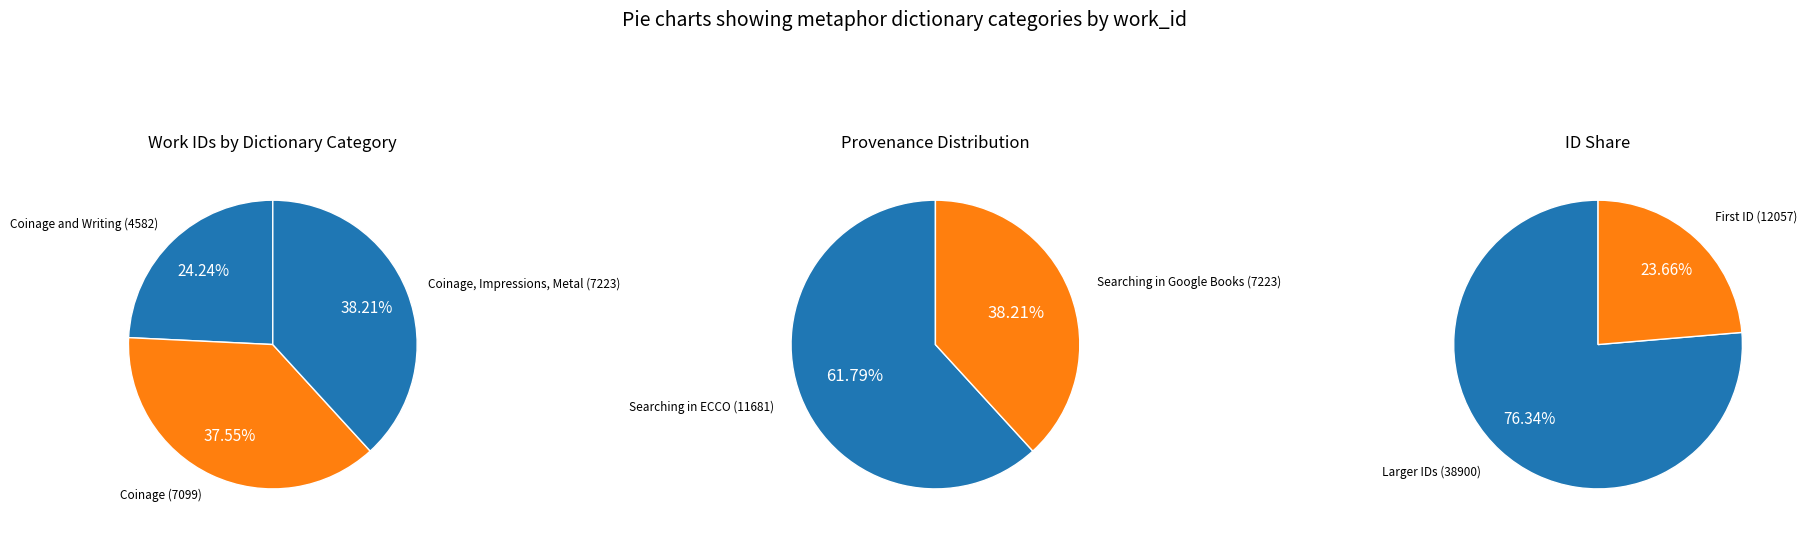

Does Coinage, Impressions, Metal (7223) account for over 50% of the chart?

No